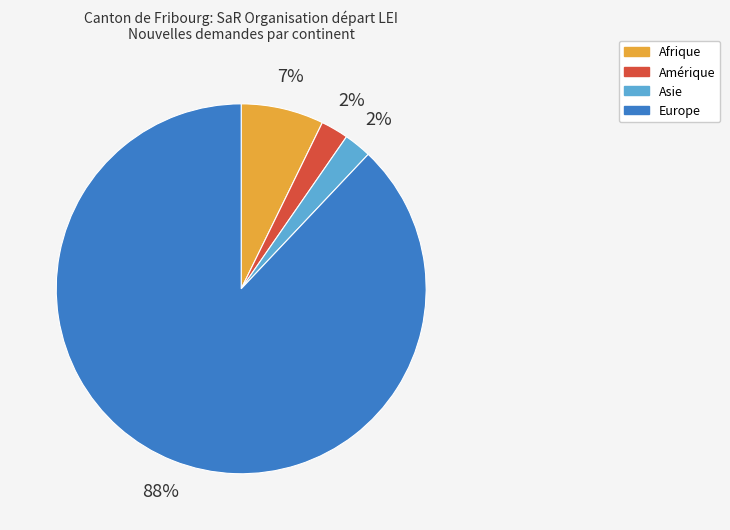

The Afrique slice represents 7% of the pie. True or false?

True